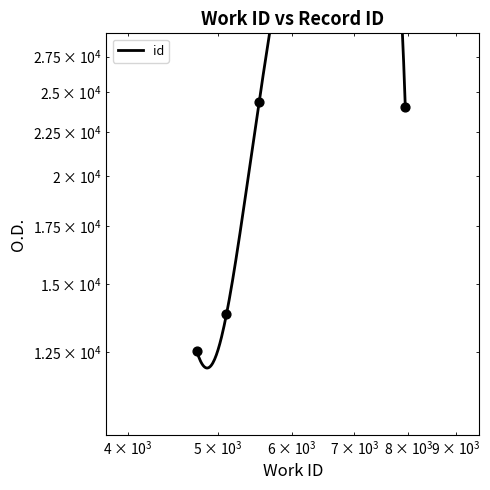

Between 5106 and 7938, which is larger?

7938